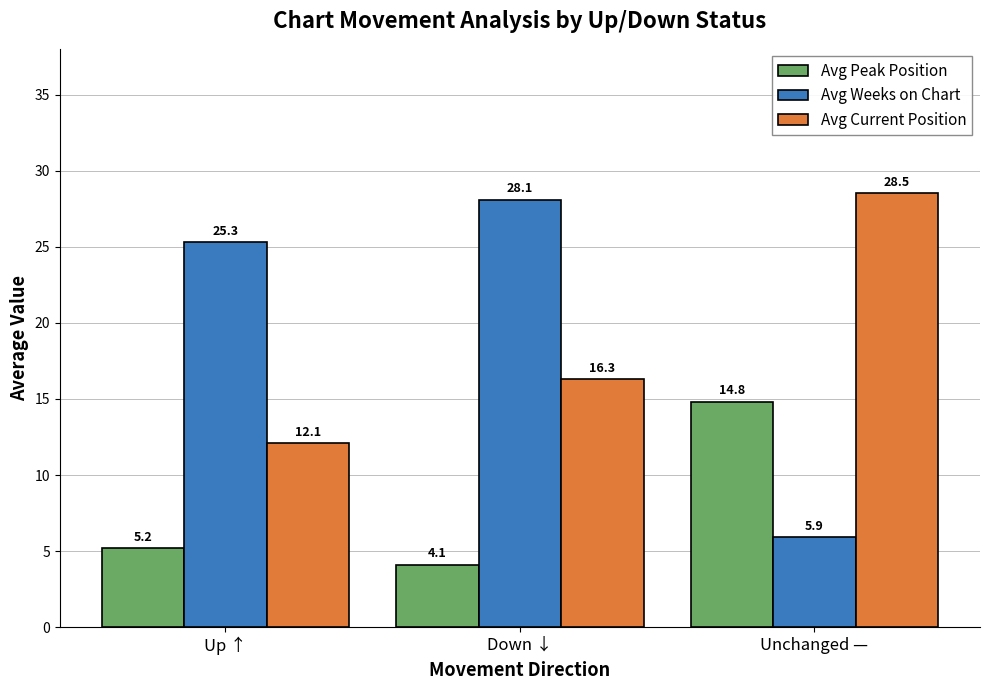

Which series has the largest total across all categories?

Avg Weeks on Chart